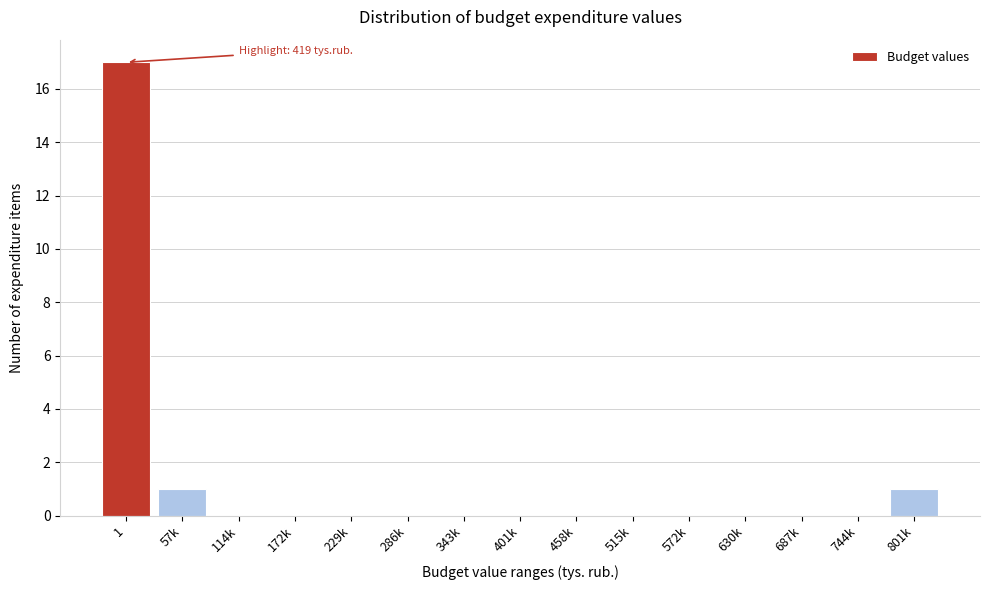

Reading left to right, extract all data points from this chart.

1=17	57k=1	114k=0	172k=0	229k=0	286k=0	343k=0	401k=0	458k=0	515k=0	572k=0	630k=0	687k=0	744k=0	801k=1